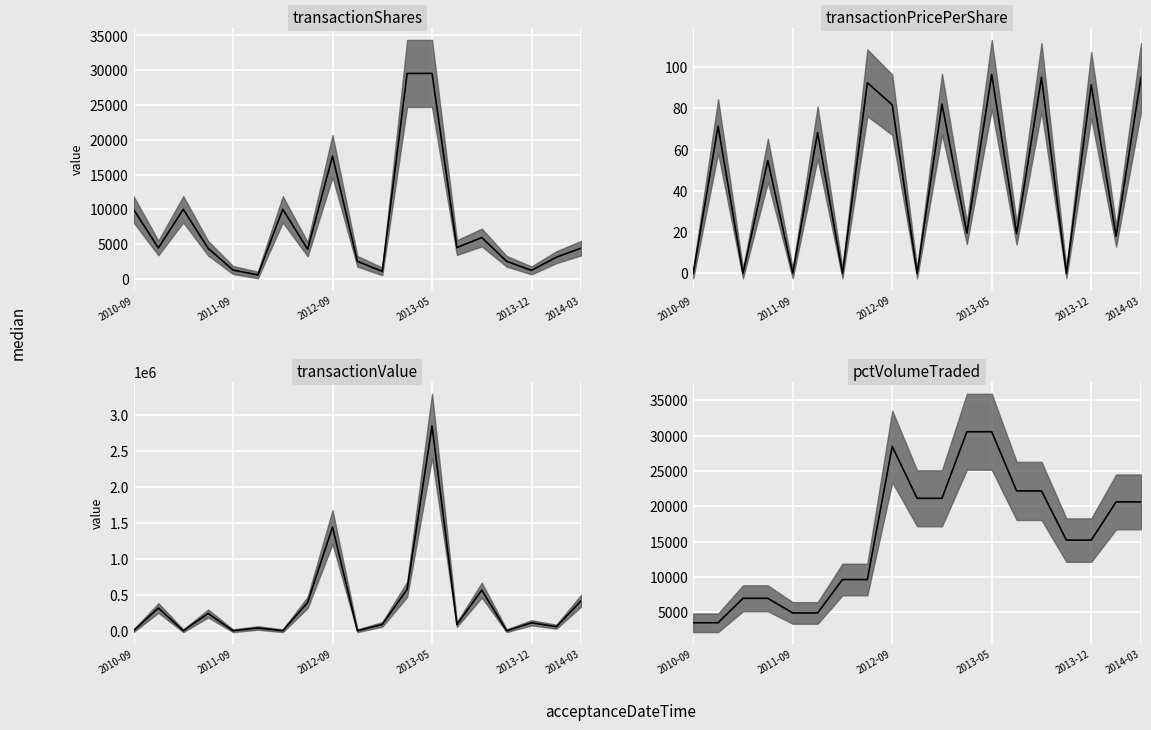

Does the chart display data point markers on the line(s)?

No